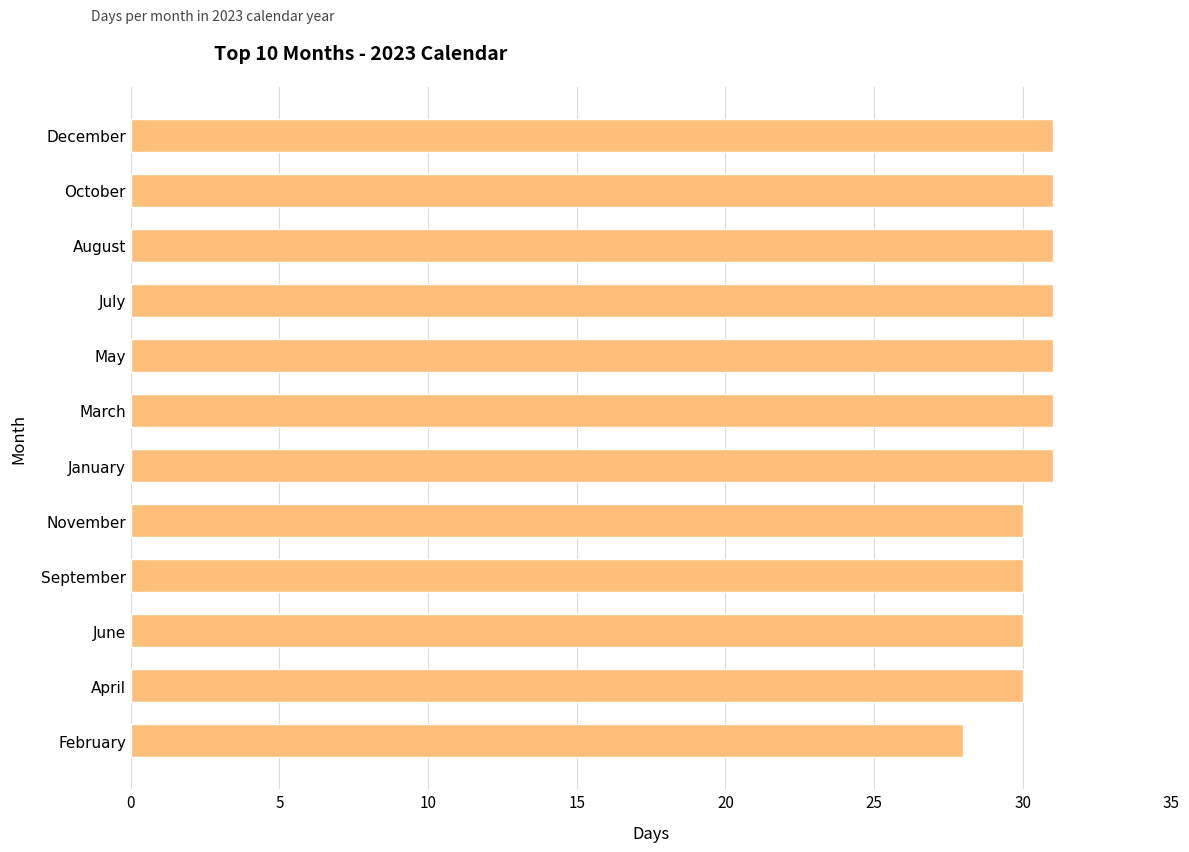

The chart shows a value of 30 at November. True or false?

True